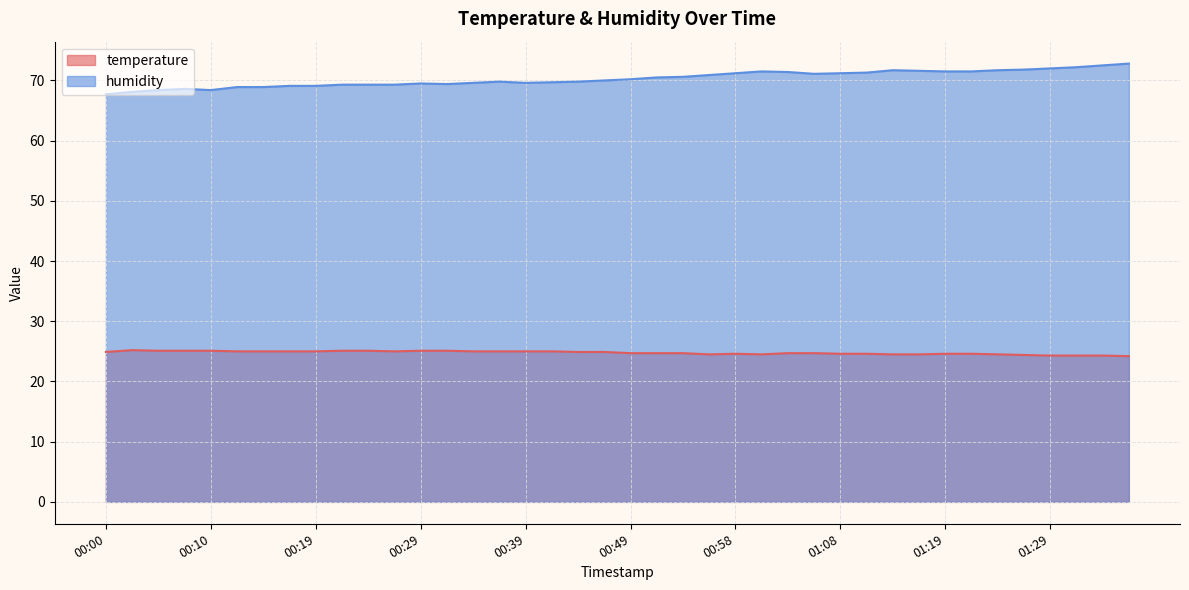

What is the value of the temperature point at the 7th from the left?

25.0